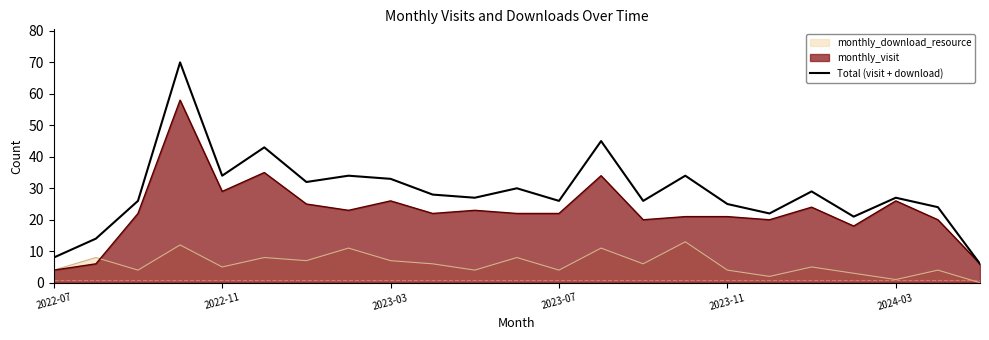

Between 21 and 22, which is larger?

21